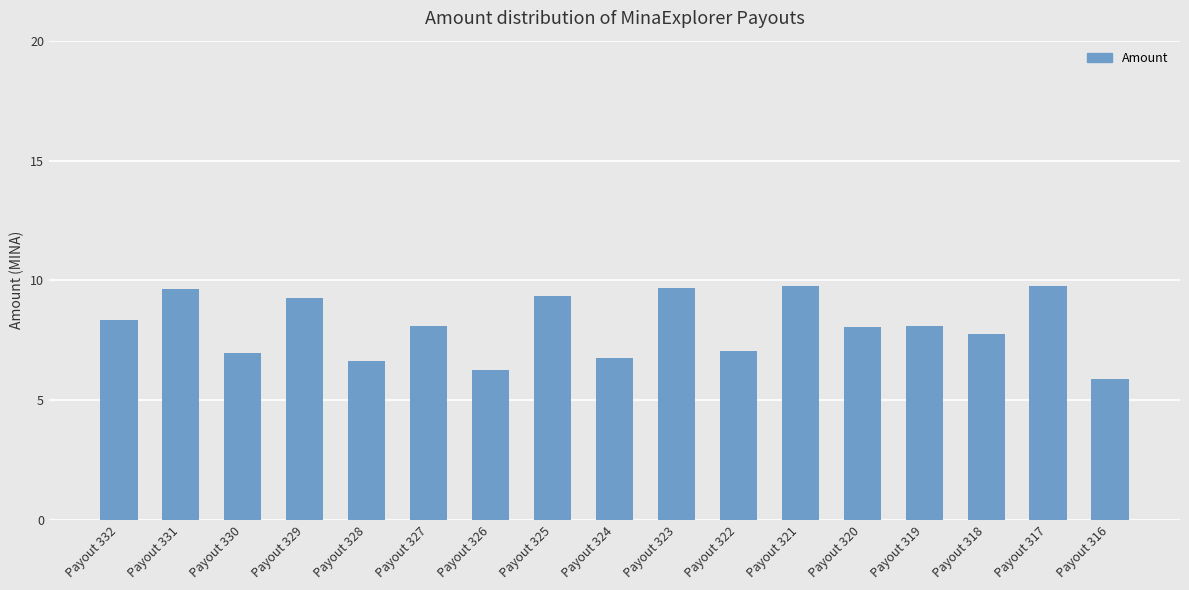

How many data points does each series have?

17